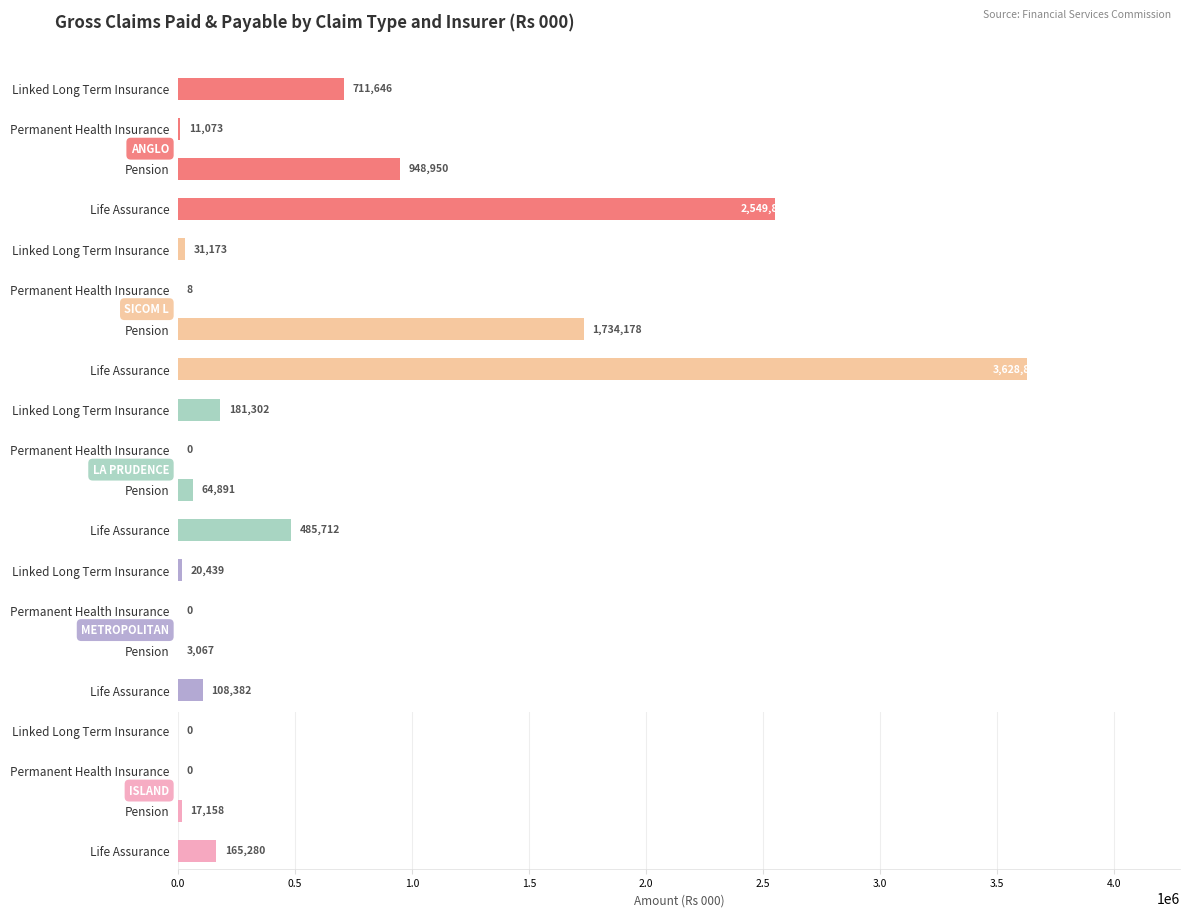

Which series changed the most between Life Assurance and Permanent Health Insurance?

SICOM L